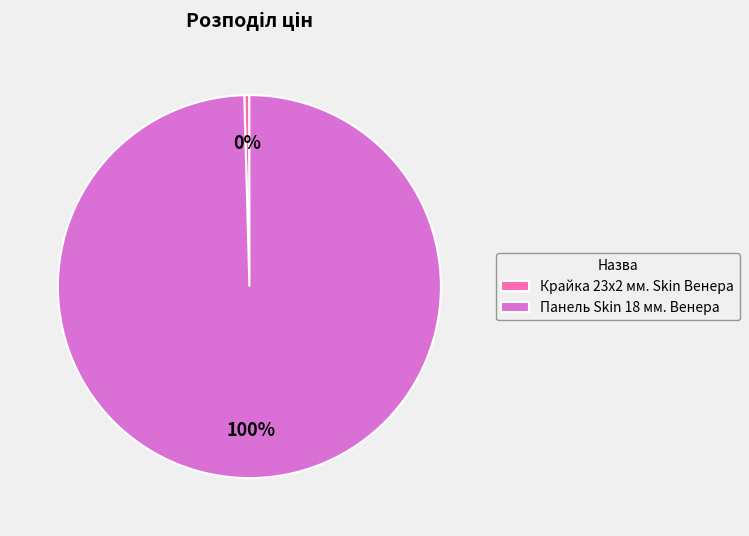

To the nearest percent, what is the combined percentage of Панель Skin 18 мм. Венера and Крайка 23x2 мм. Skin Венера?

100%